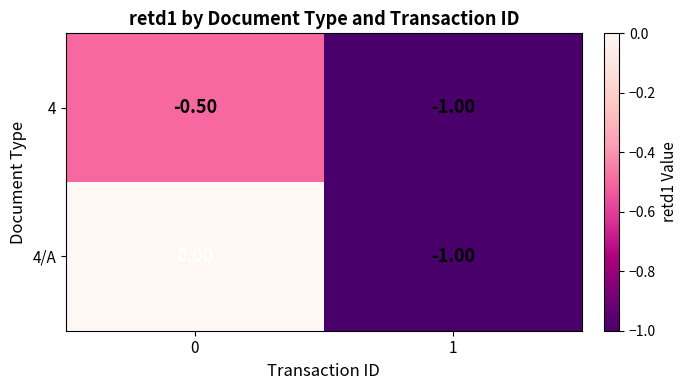

What is the spread (max minus min) of values at 0?

0.5